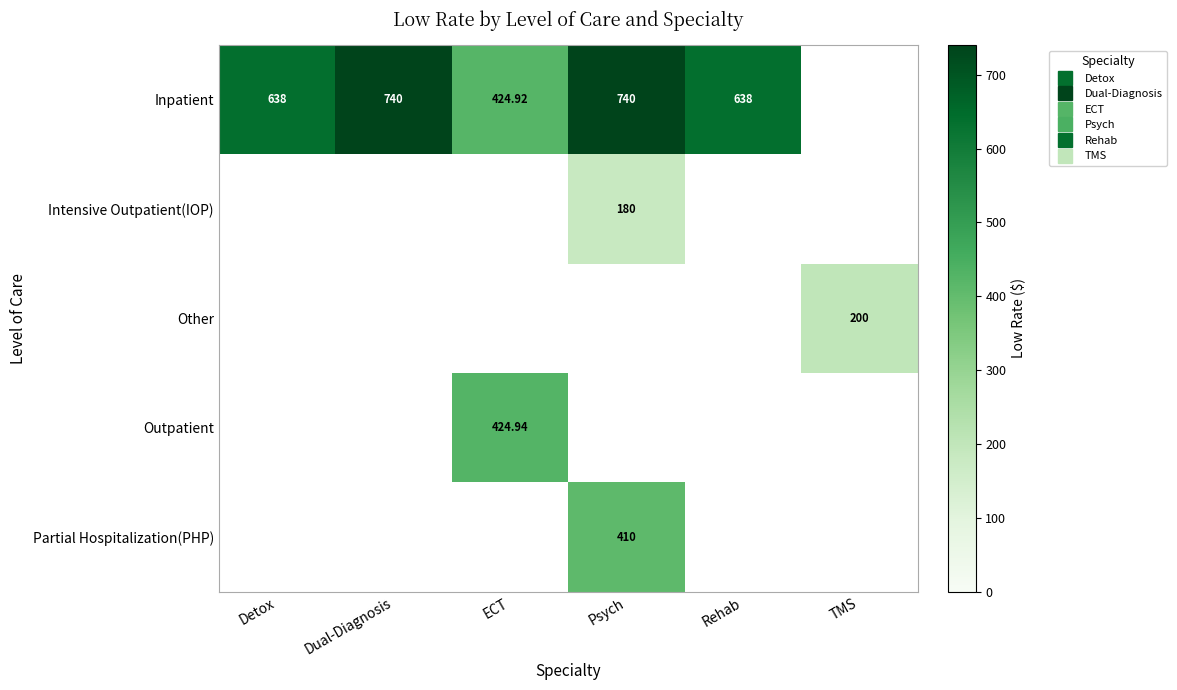

The value of Other at ECT is 0.0. True or false?

True